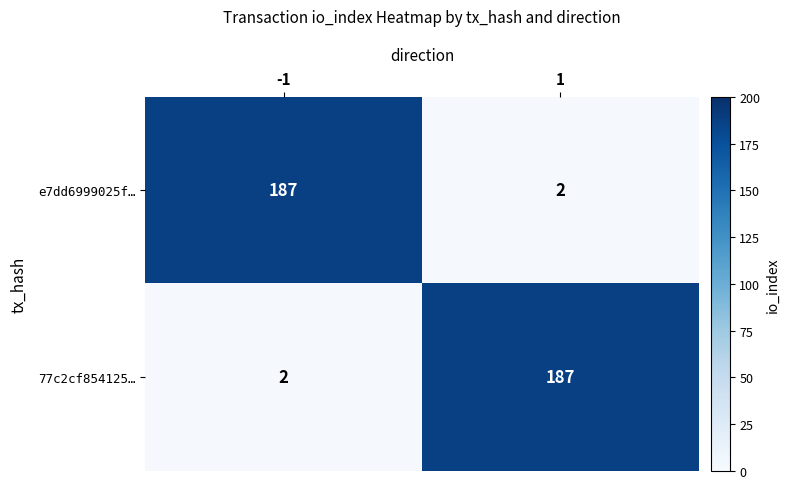

What is the maximum value shown in the chart?

187